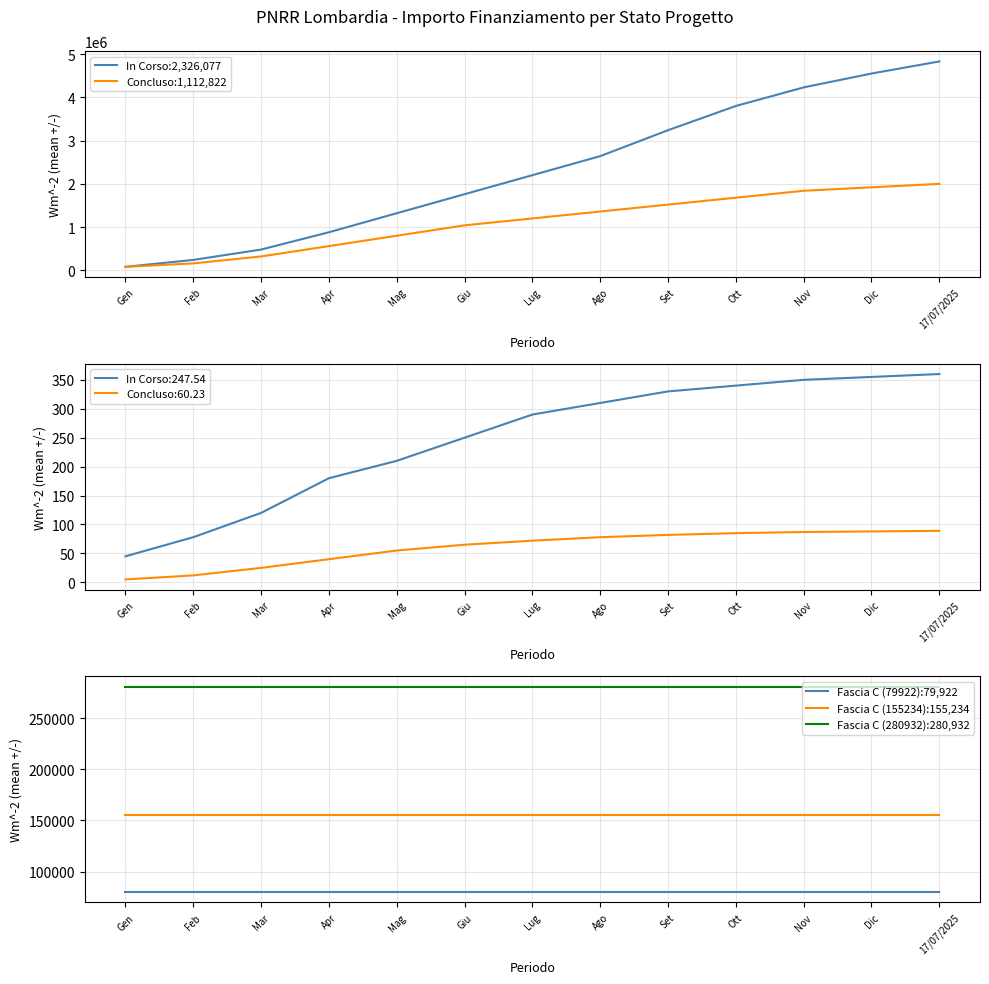

What is the sum of the Fascia C (79922):79,922 values at Mag and Dic?

159844